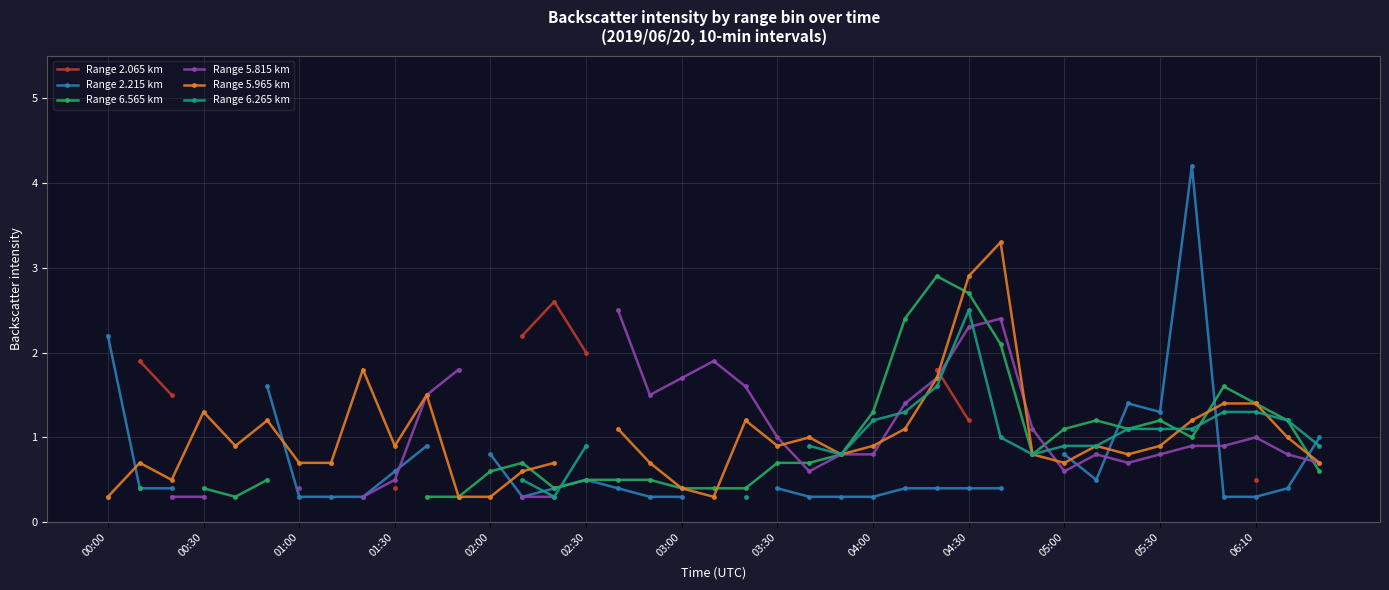

The value of Range 6.265 km at 31 is 0.9. True or false?

True